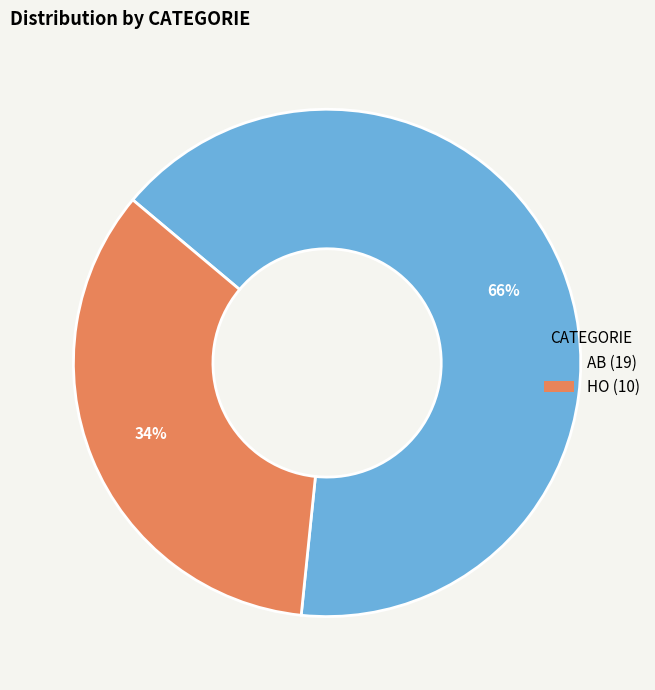

What is the majority slice?

AB